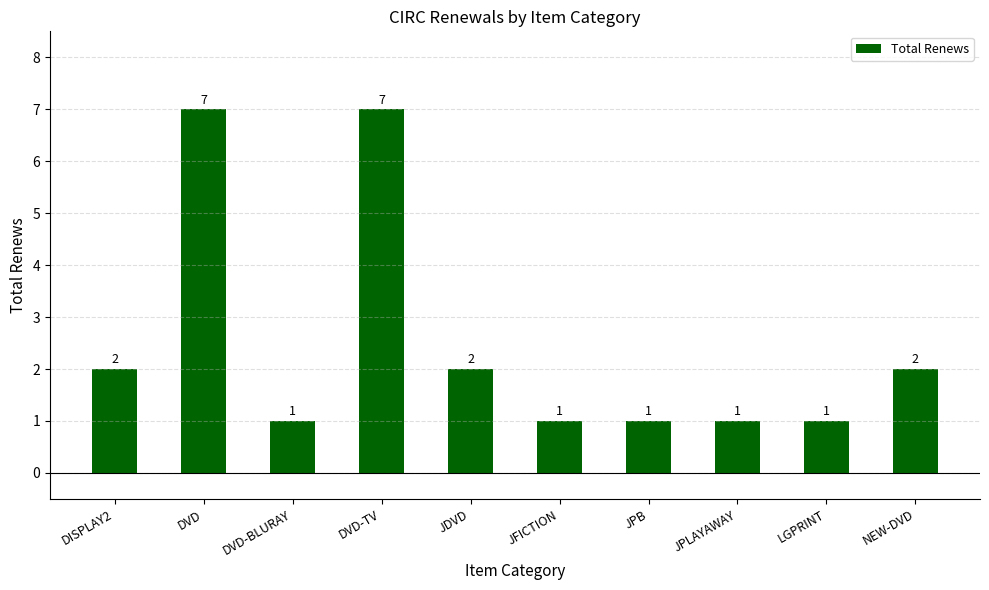

What position from the right is NEW-DVD?

1